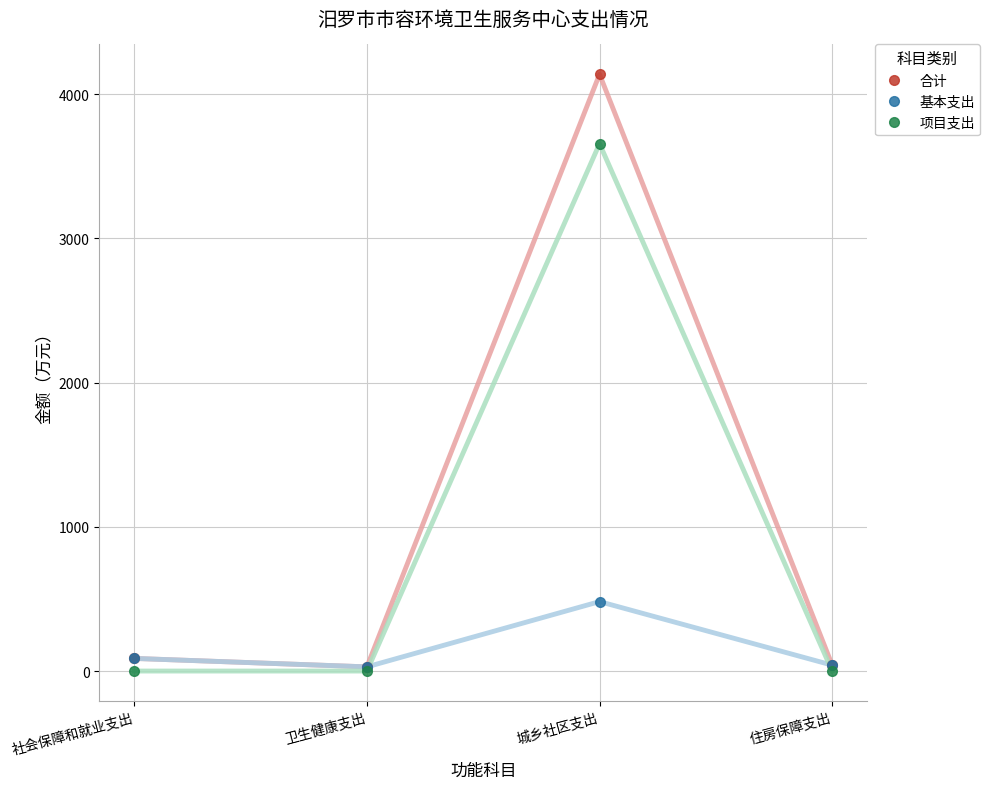

Which series has the largest range (max minus min)?

合计